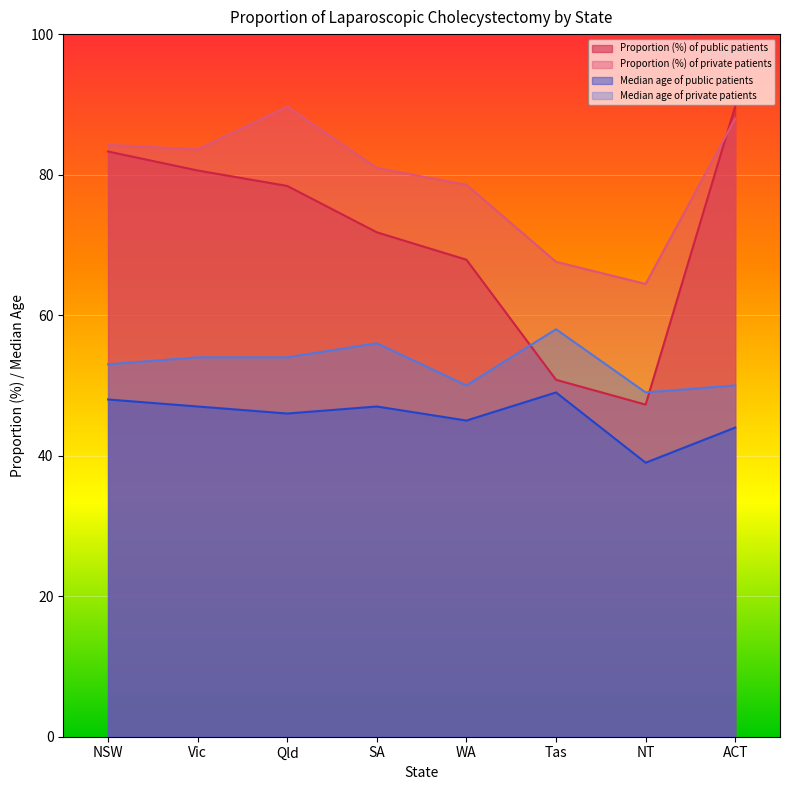

Reading left to right, transcribe all the data shown in this chart.

Proportion (%) of public patients: 83.3	80.6	78.4	71.8	67.9	50.8	47.3	89.7
Proportion (%) of private patients: 84.2	83.6	89.7	81.0	78.5	67.6	64.4	88.0
Median age of public patients: 48.0	47.0	46.0	47.0	45.0	49.0	39.0	44.0
Median age of private patients: 53.0	54.0	54.0	56.0	50.0	58.0	49.0	50.0